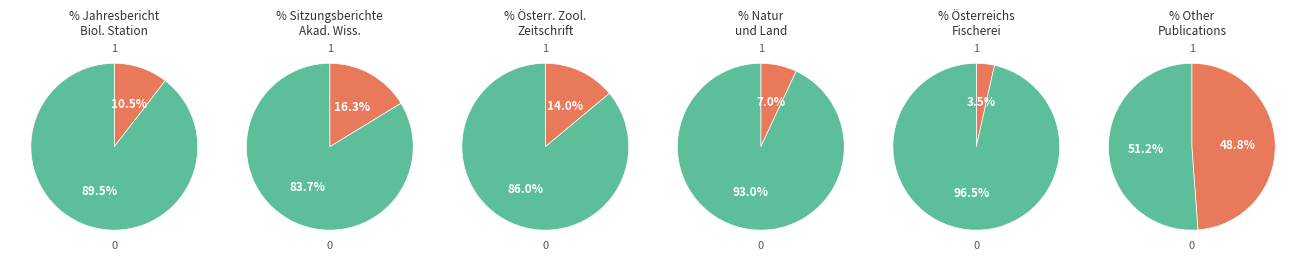

To the nearest percent, what is the average slice percentage?

17%